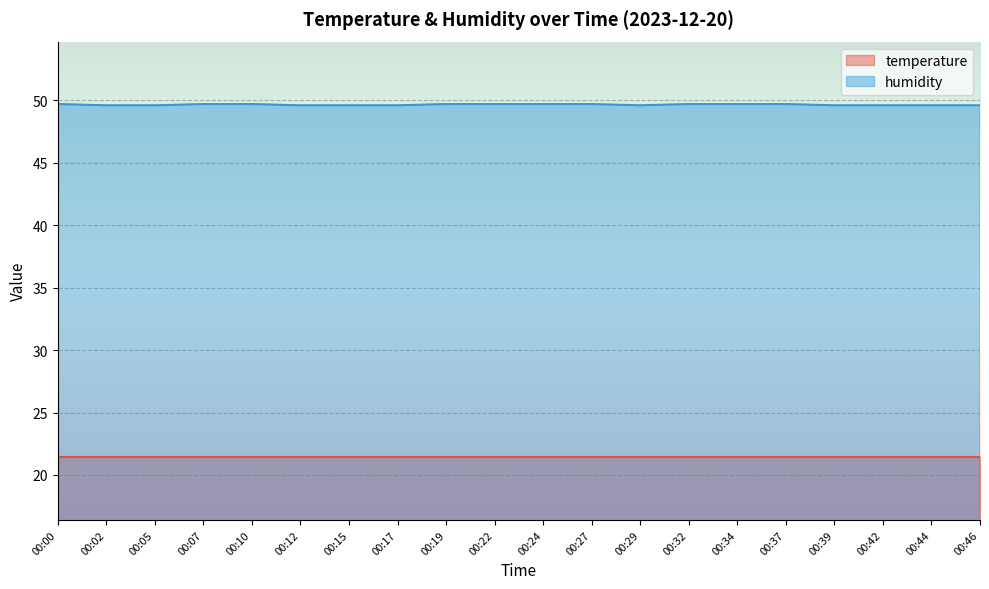

Read the value at 00:12.

49.6